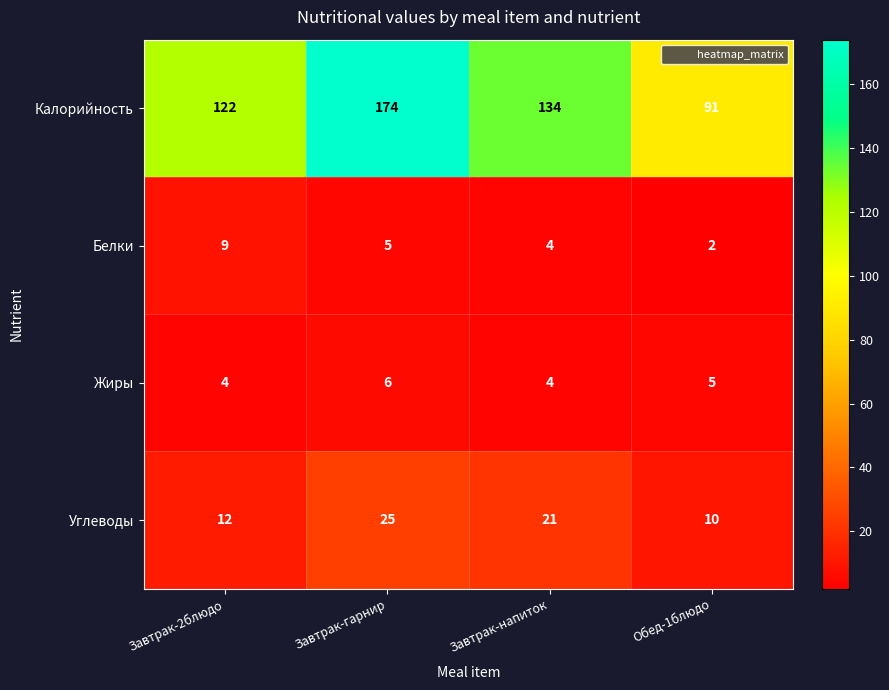

Which series has the widest spread of values?

Калорийность